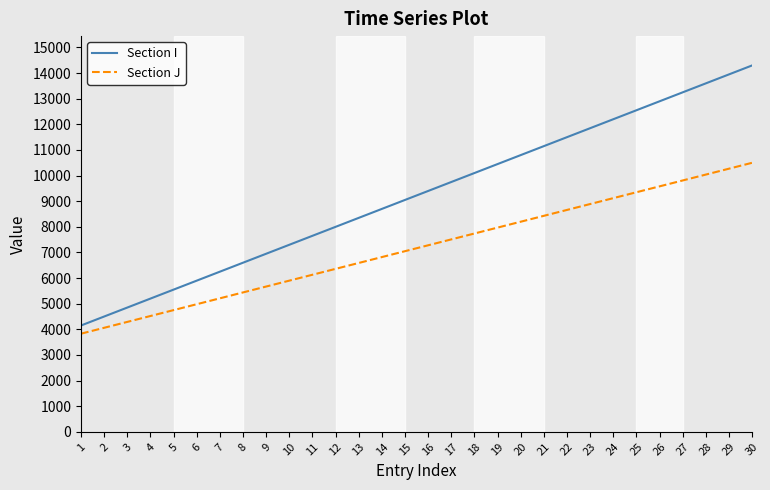

How many values in the Section J series are below 7280?

15